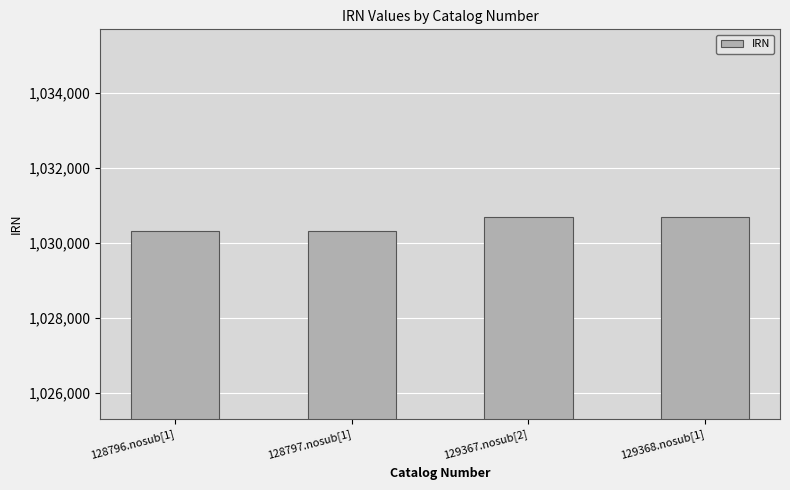

What is the greatest value displayed?

1030699